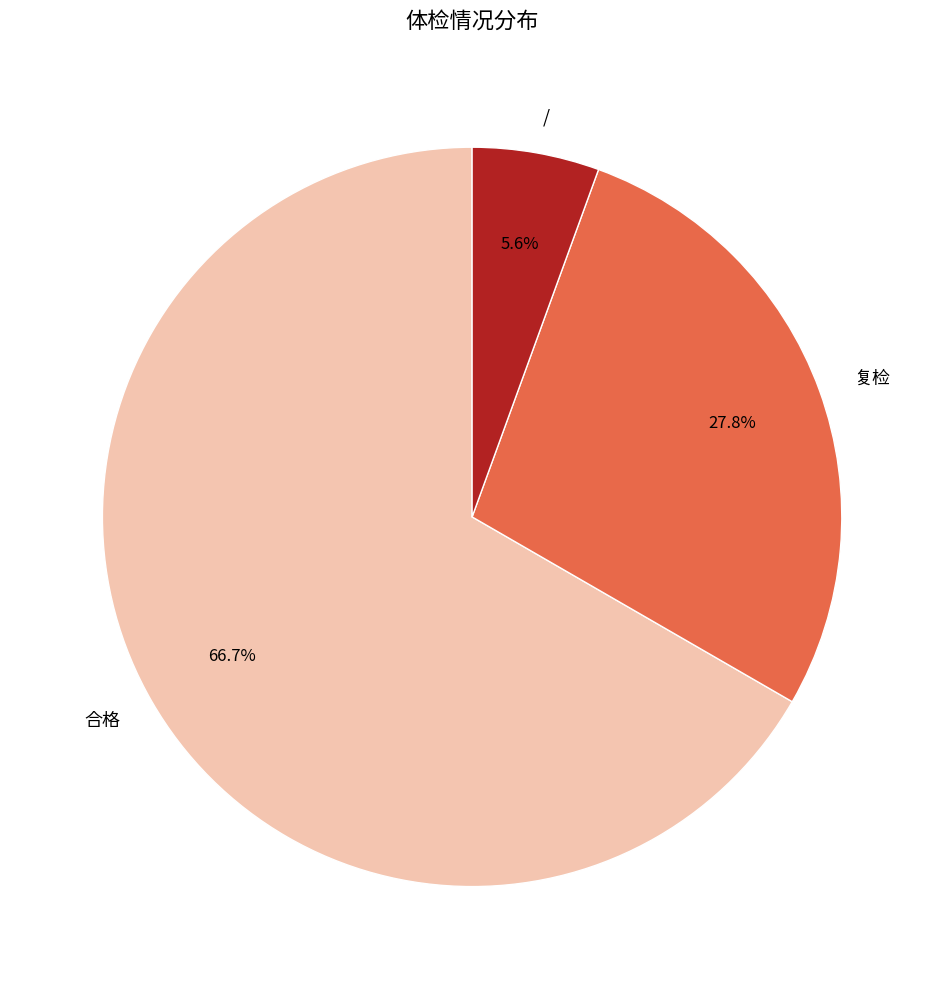

How many segments does this pie chart have?

3